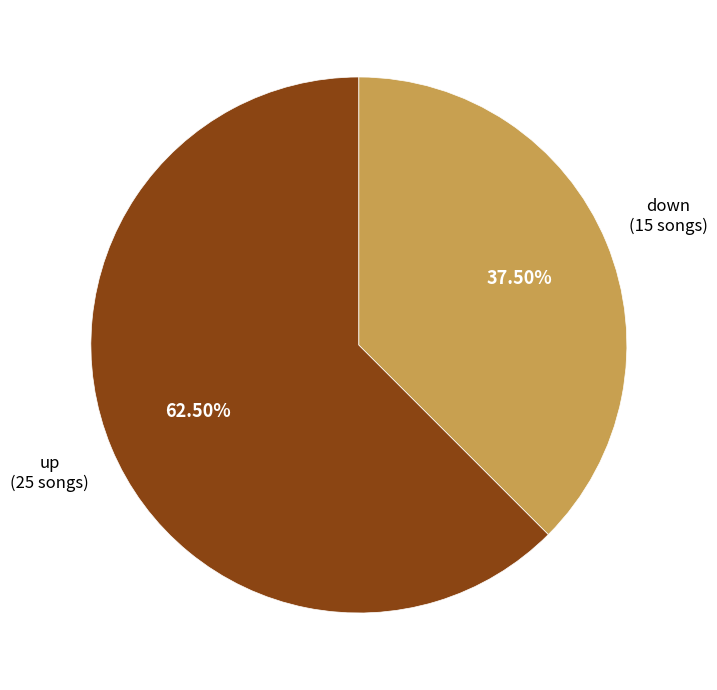

Is there a majority slice in this chart?

Yes